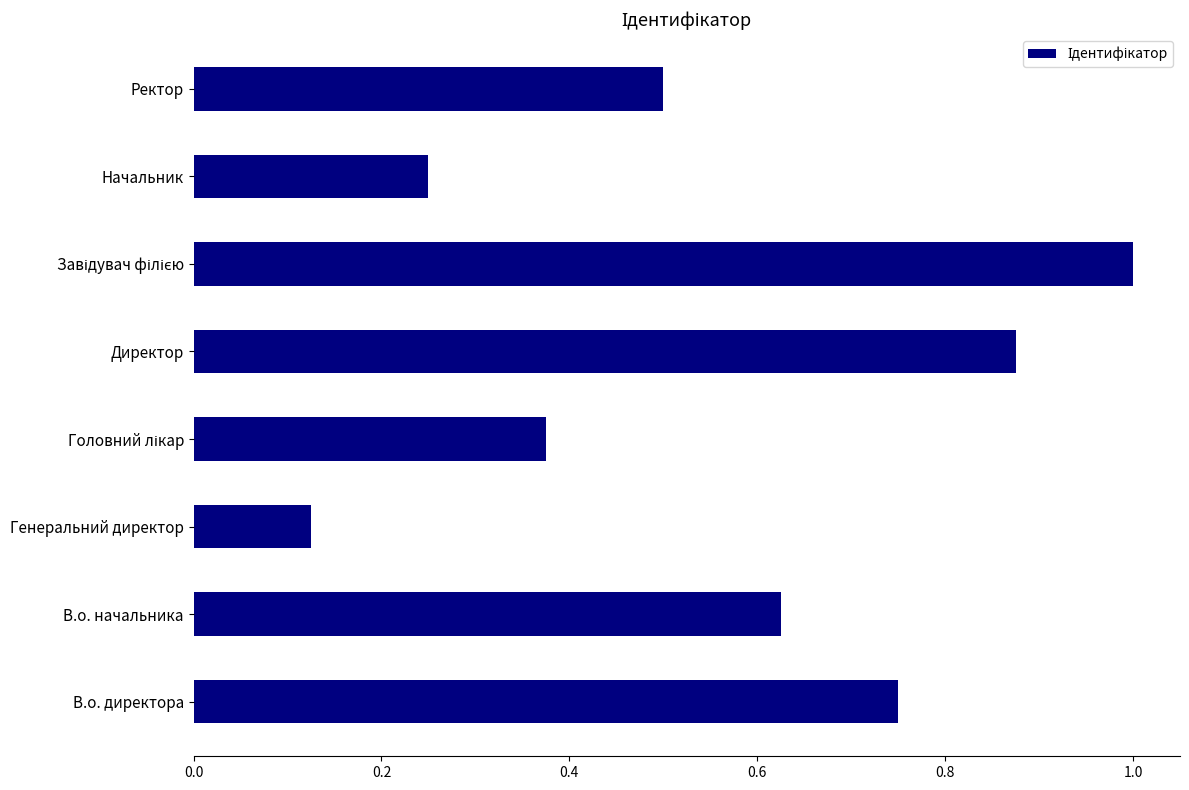

Where is the data nearest to the value 0?

Генеральний директор